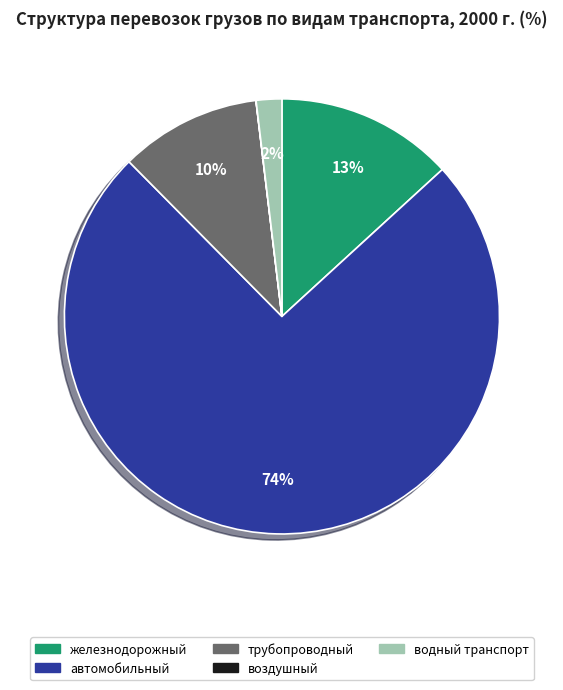

What is the largest slice in the pie chart?

автомобильный